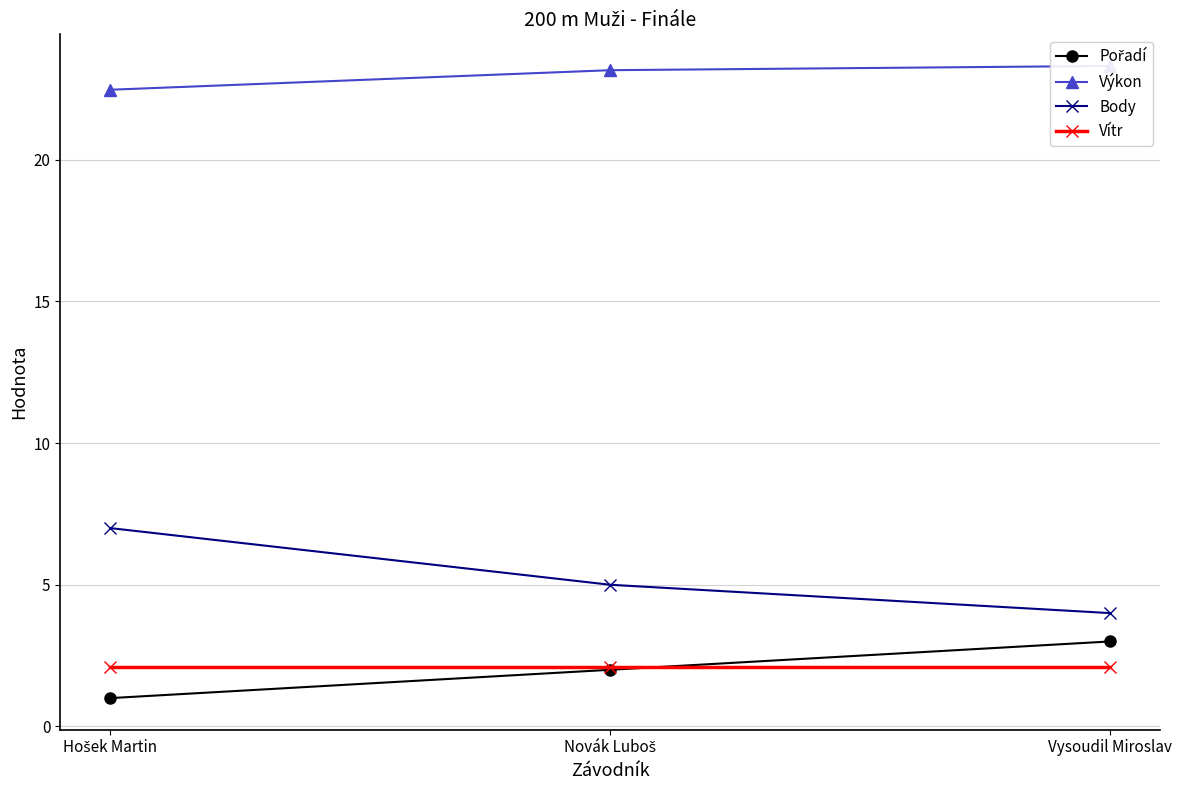

Which series has the largest total across all categories?

Výkon